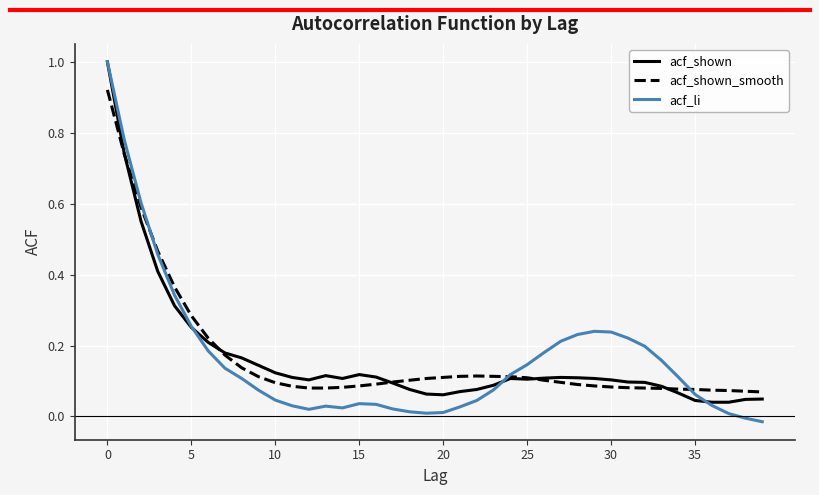

What is the maximum value shown in the chart?

1.0